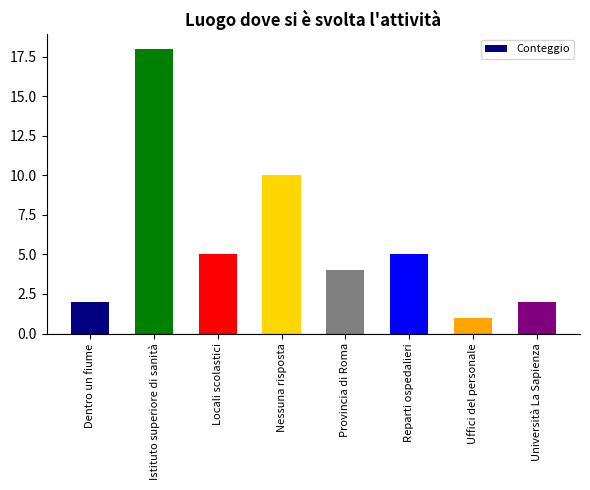

What is the sum of all values?

47